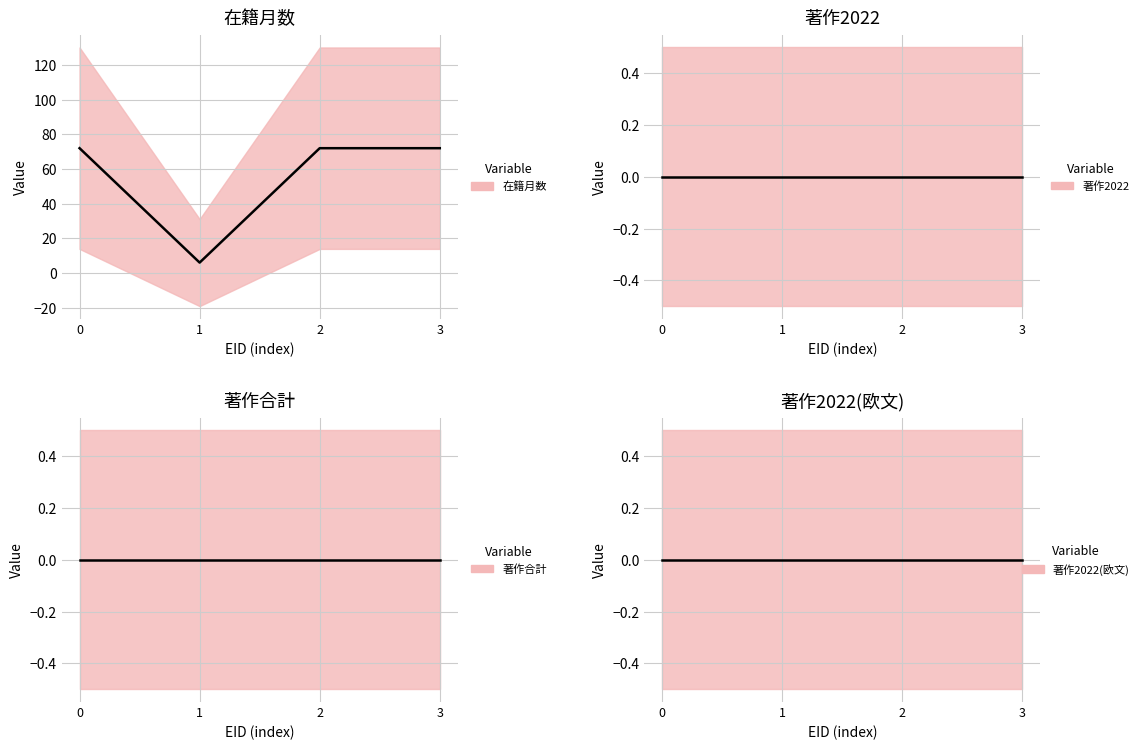

What is the average value of the 在籍月数 series?

56